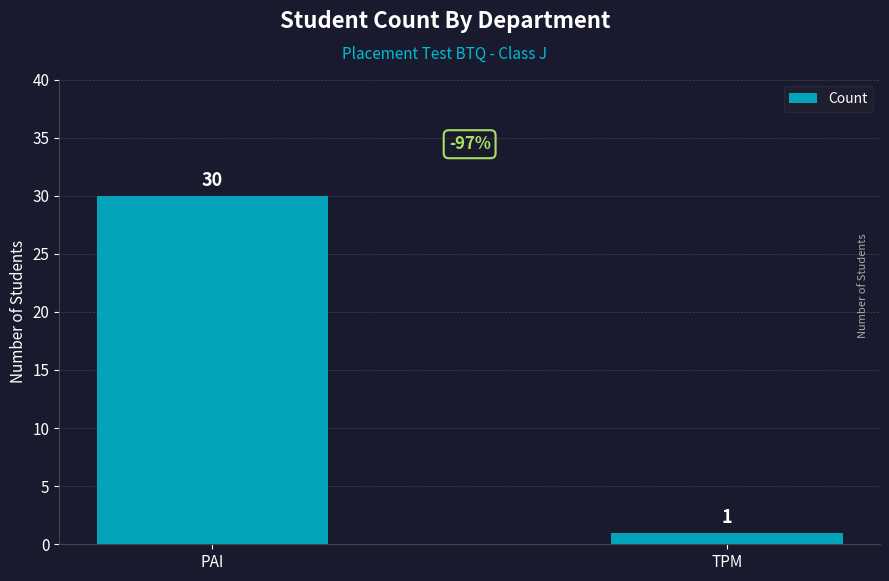

Reading left to right, transcribe all the data shown in this chart.

30	1